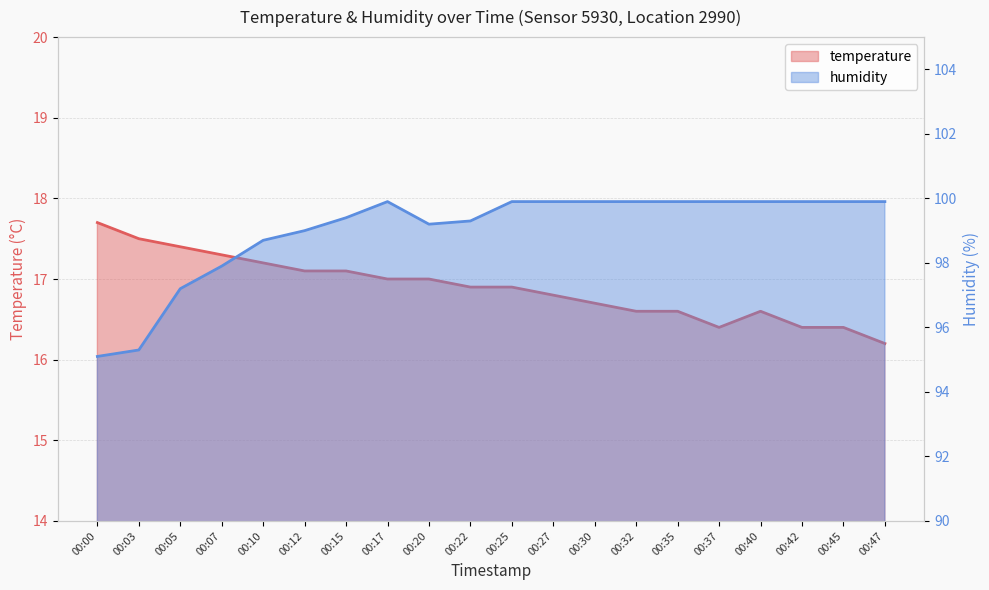

Reading left to right, transcribe all the data shown in this chart.

temperature: 00:00=17.7	00:03=17.5	00:05=17.4	00:07=17.3	00:10=17.2	00:12=17.1	00:15=17.1	00:17=17.0	00:20=17.0	00:22=16.9	00:25=16.9	00:27=16.8	00:30=16.7	00:32=16.6	00:35=16.6	00:37=16.4	00:40=16.6	00:42=16.4	00:45=16.4	00:47=16.2
humidity: 00:00=95.1	00:03=95.3	00:05=97.2	00:07=97.9	00:10=98.7	00:12=99.0	00:15=99.4	00:17=99.9	00:20=99.2	00:22=99.3	00:25=99.9	00:27=99.9	00:30=99.9	00:32=99.9	00:35=99.9	00:37=99.9	00:40=99.9	00:42=99.9	00:45=99.9	00:47=99.9